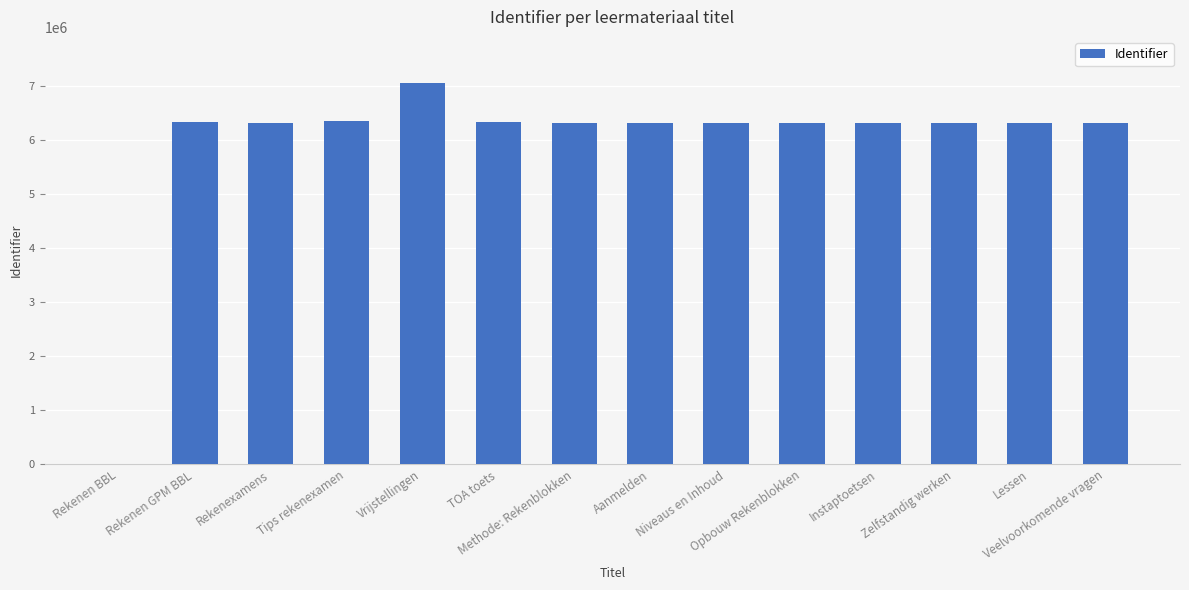

What is the maximum value shown in the chart?

7062931